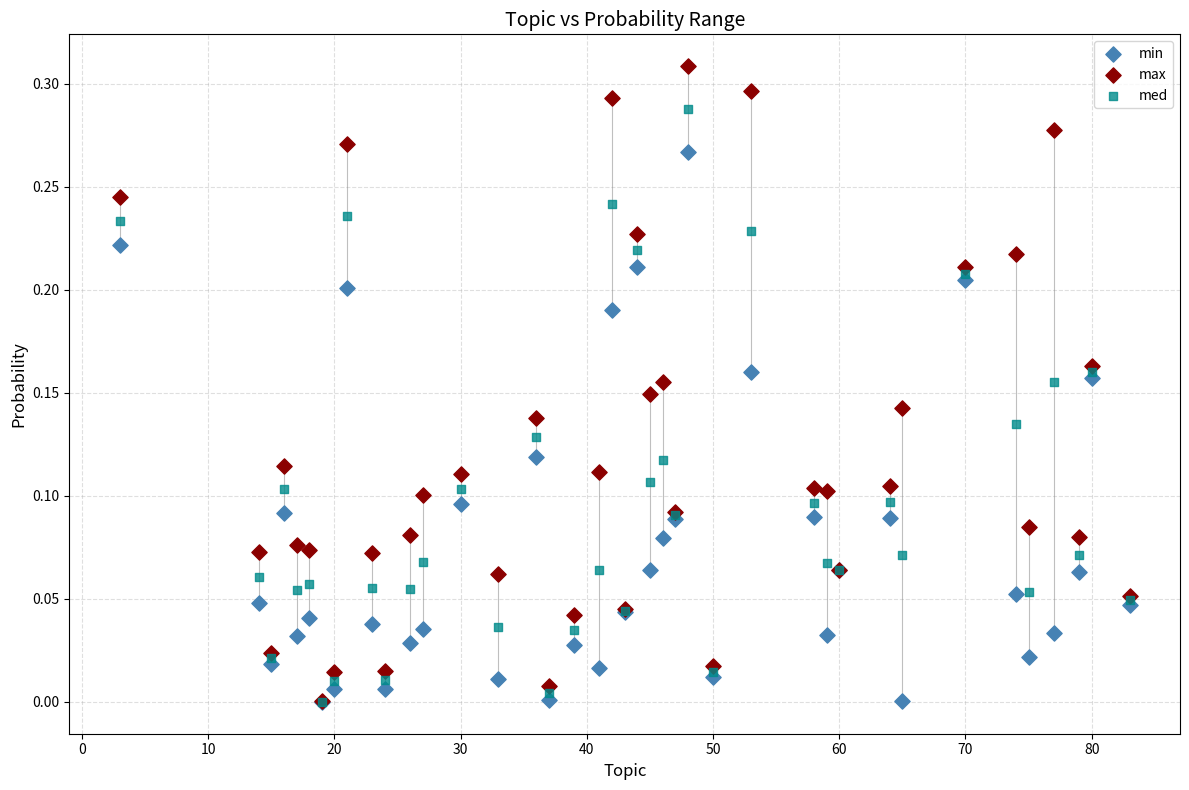

What are all the series names shown in the legend?

min, max, med